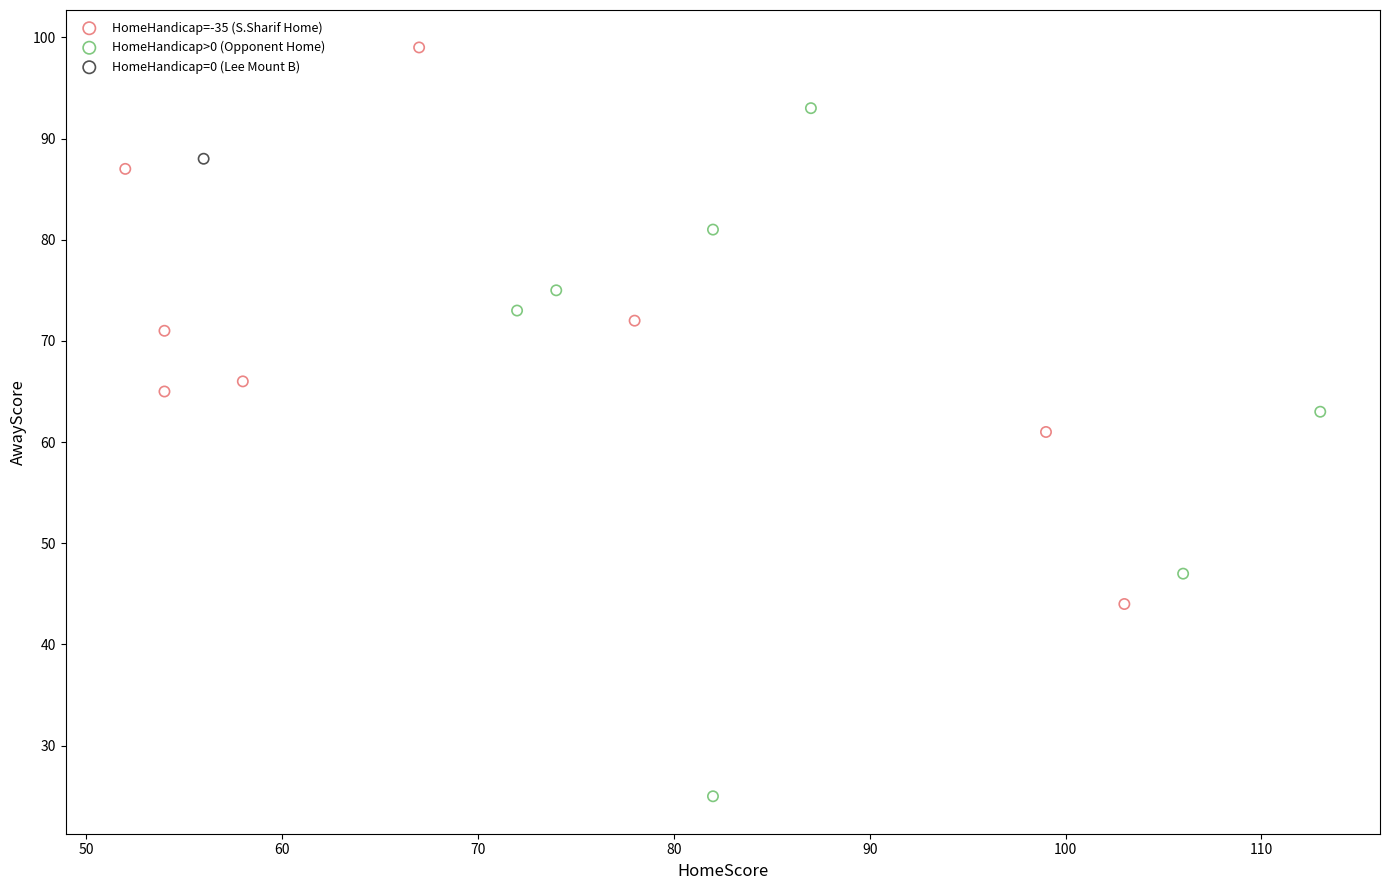

Which series contains the highest Y value?

HomeHandicap=-35 (S.Sharif Home)